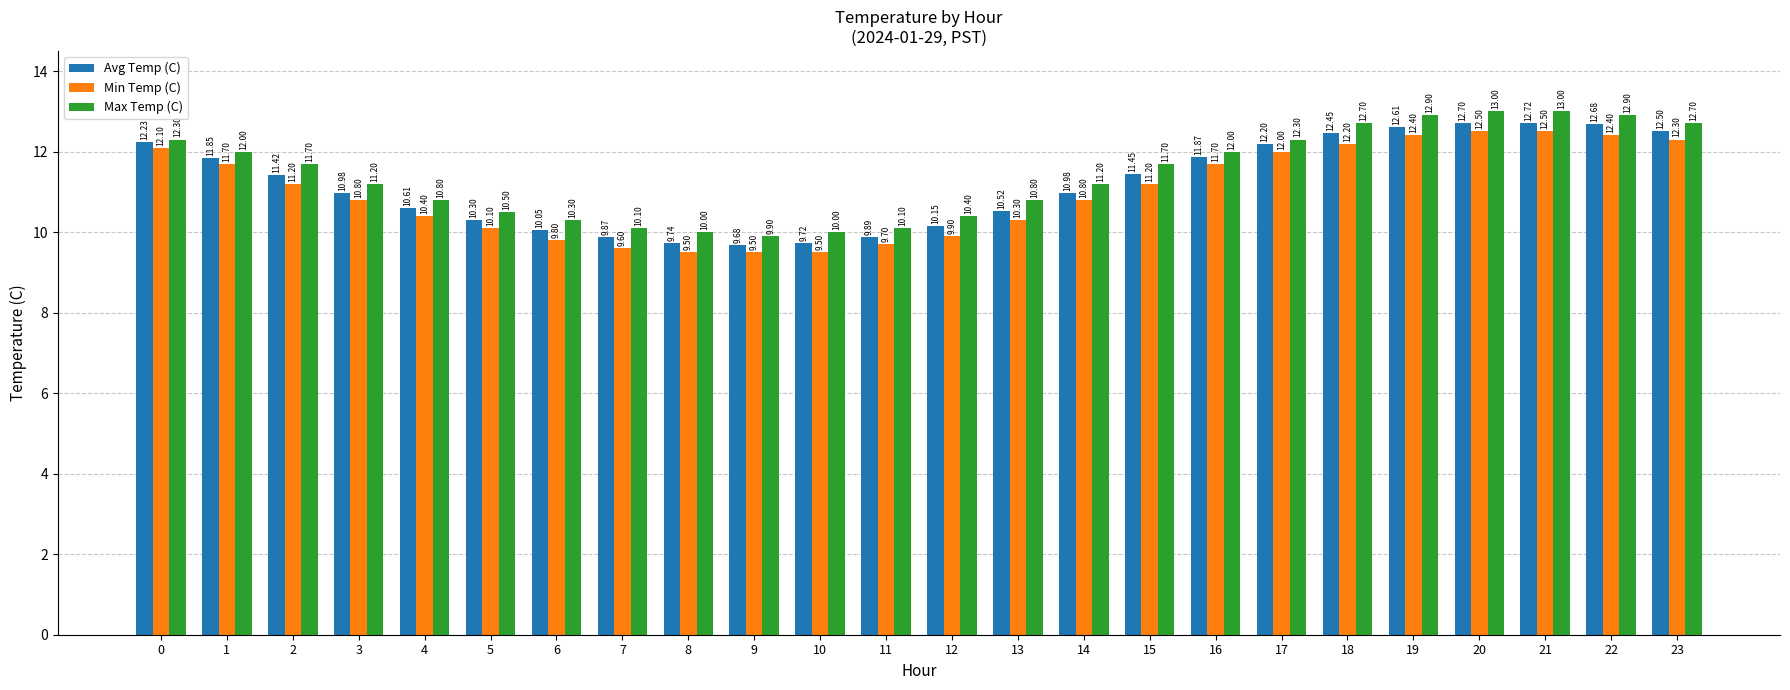

What is the sum of the Avg Temp (C) values at 16 and 21?

24.6